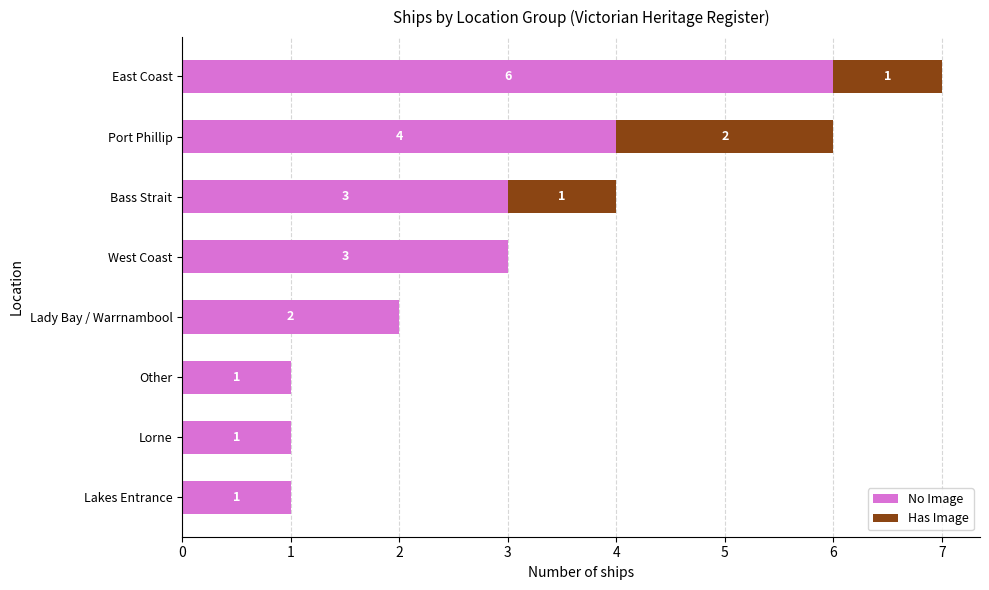

Is it true that No Image equals 0 at Lorne?

False